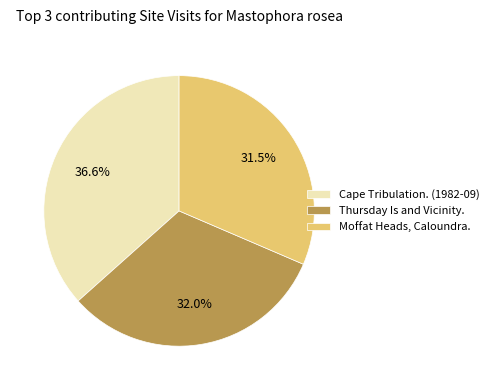

Is Moffat Heads, Caloundra. the majority of the pie?

No